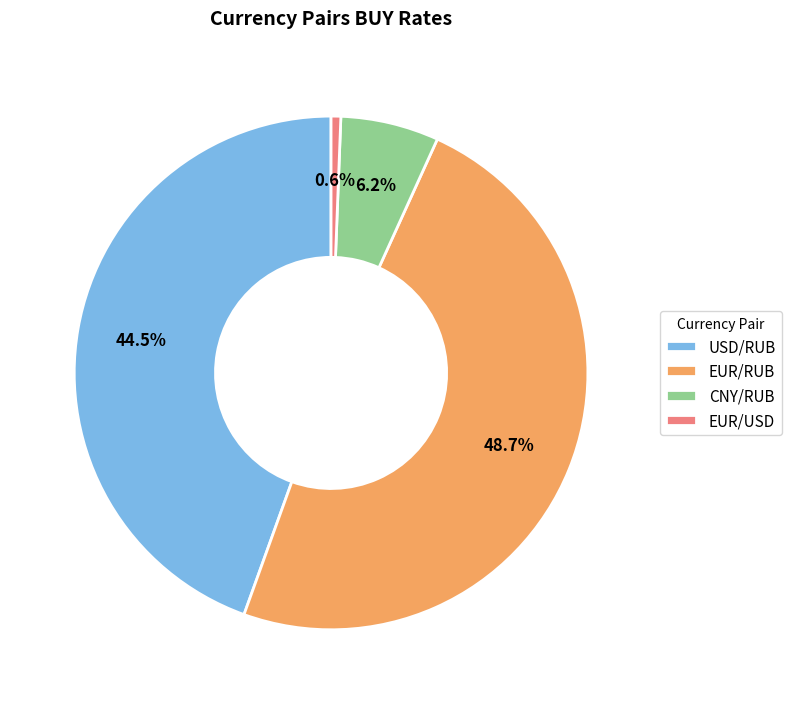

Do EUR/RUB and CNY/RUB together represent more than half of the pie?

Yes